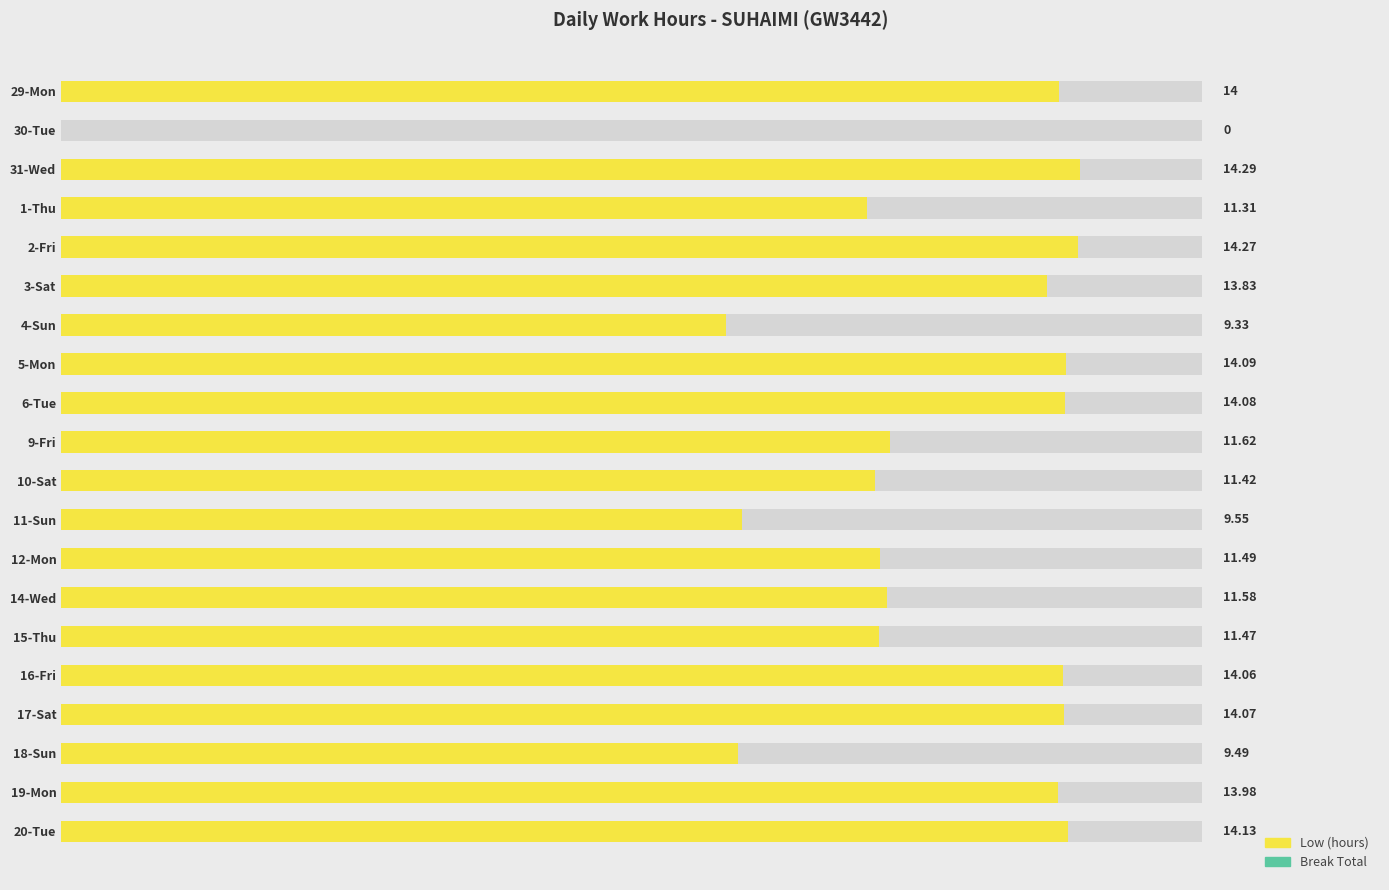

How many distinct data groups are displayed?

2